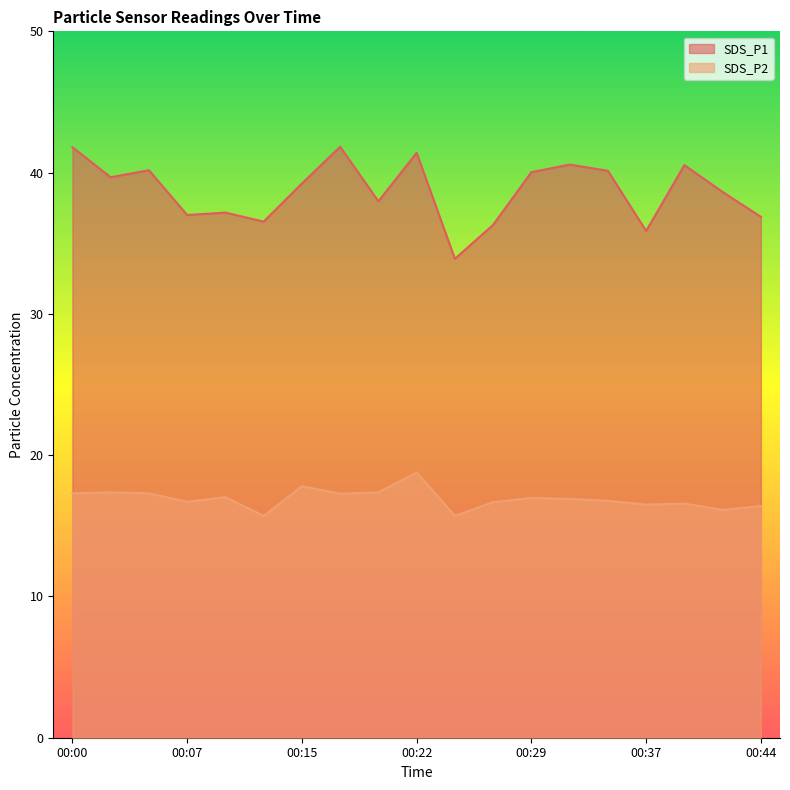

At which category is the sum across all series the highest?

00:22